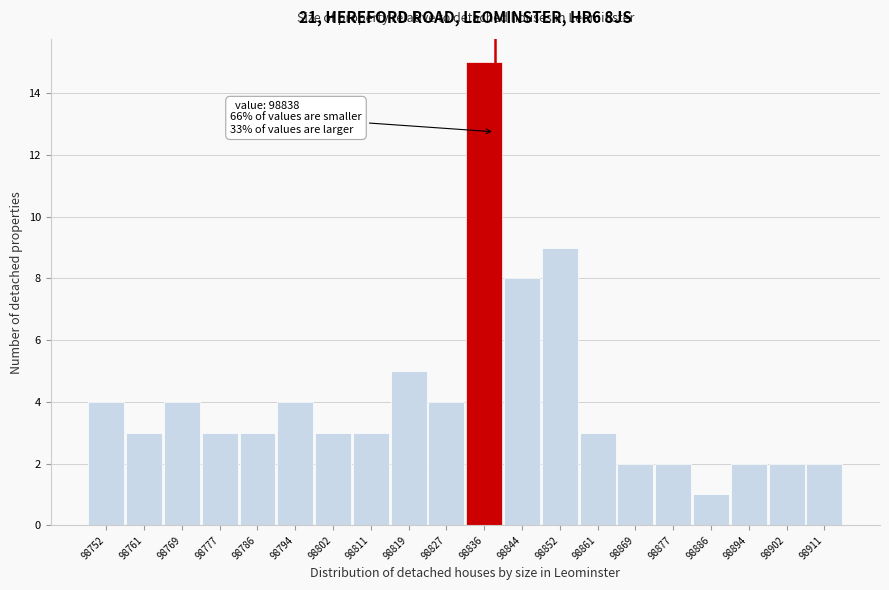

Which range on the x-axis has the tallest bar?

98832 to 98840